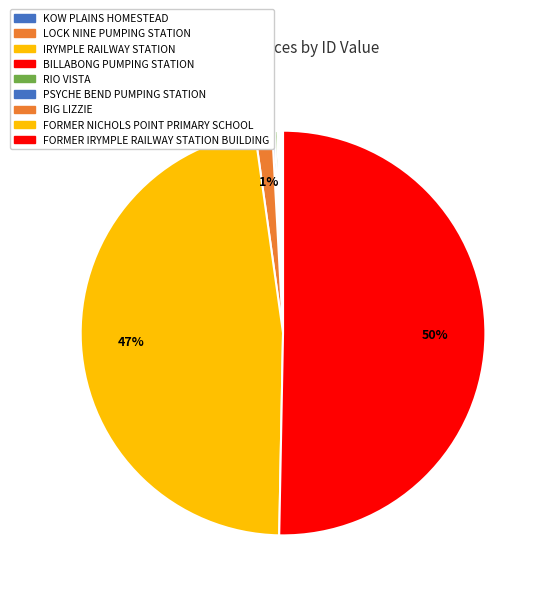

What is the largest slice in the pie chart?

FORMER IRYMPLE RAILWAY STATION BUILDING